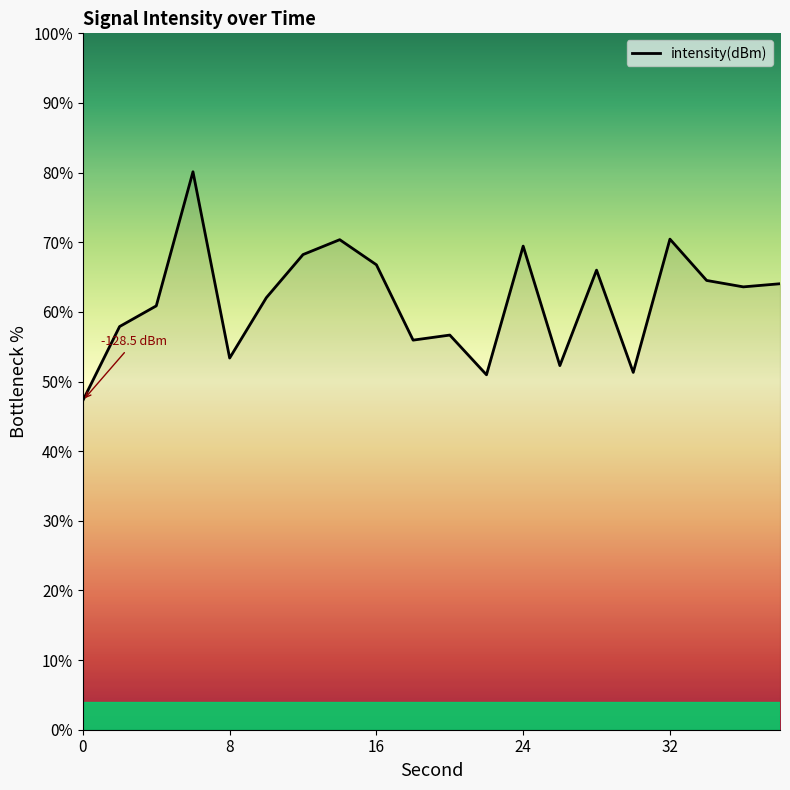

What is the minimum value shown in the chart?

47.3